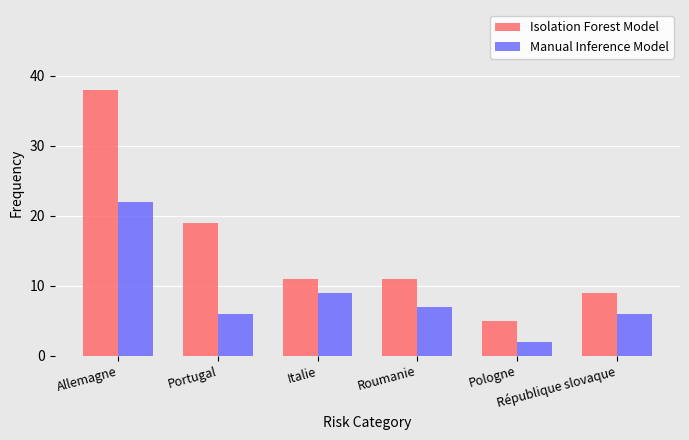

Which series has the largest total across all categories?

Isolation Forest Model